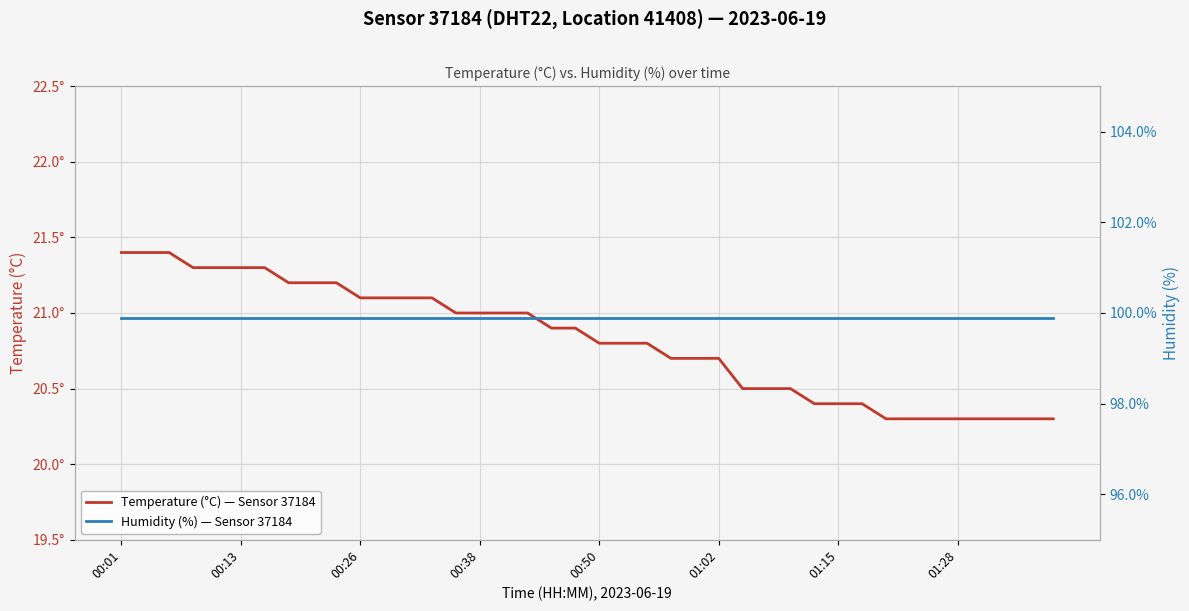

True or false: Temperature (°C), Sensor 37184, DHT22, Location 41408 and Humidity (%), Sensor 37184, DHT22, Location 41408 cross at least once.

False